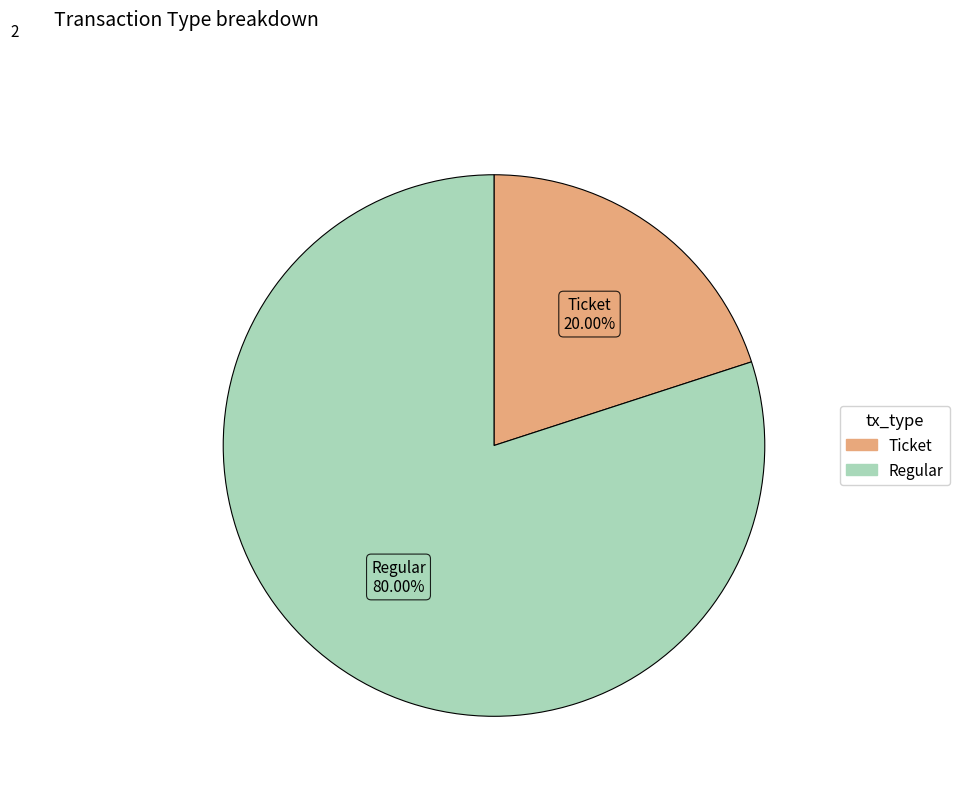

The Regular slice represents 80% of the pie. True or false?

True